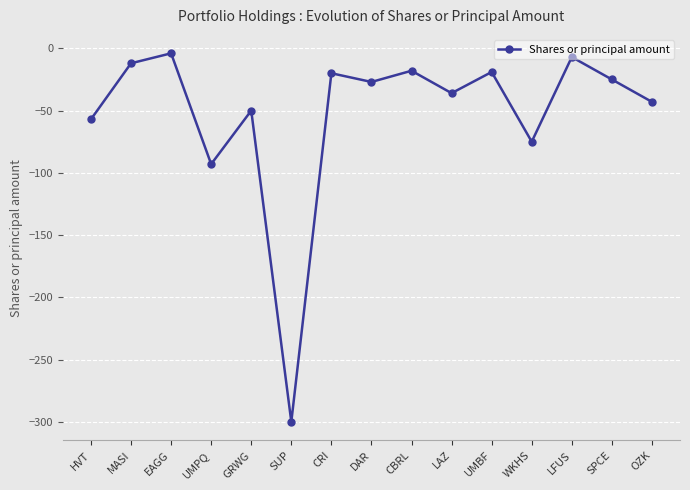

The value at LFUS is -7. True or false?

True